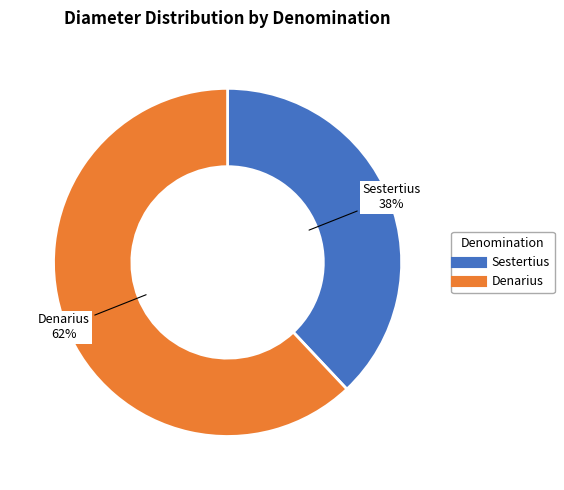

To the nearest percent, what is the difference between the largest and smallest slice percentages?

24%